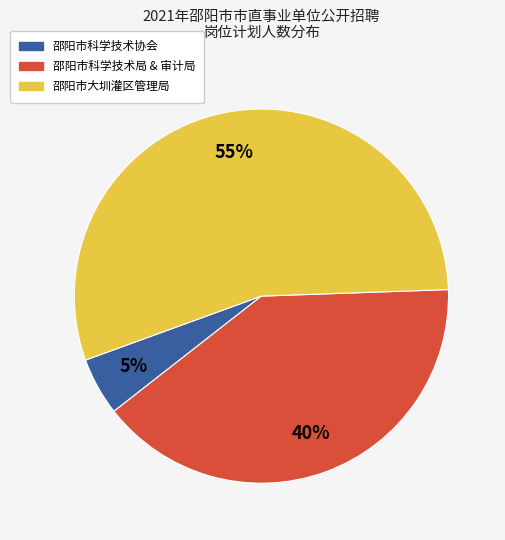

Count the number of slices in the pie.

3